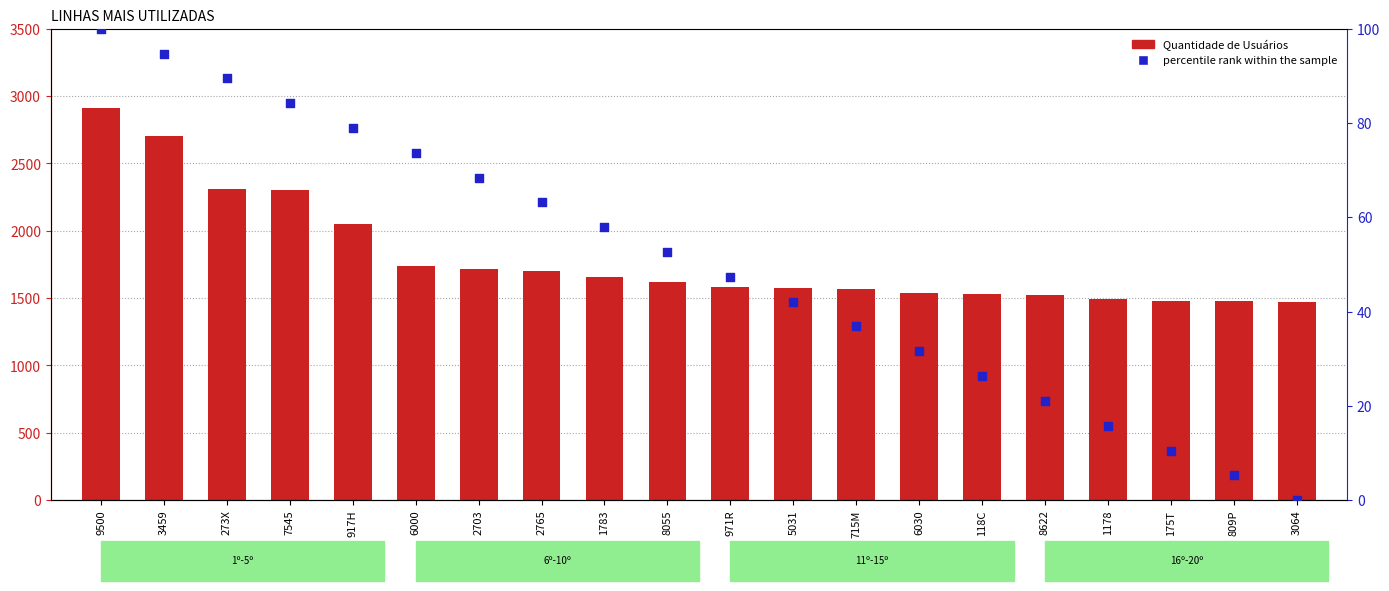

At which category is the sum across all series the highest?

9500